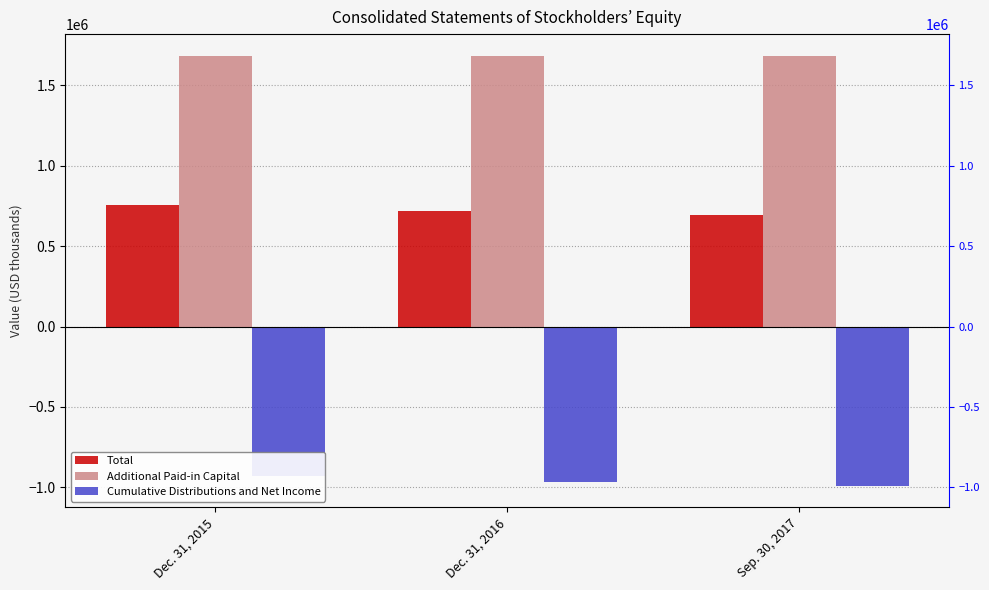

At which label does Cumulative Distributions and Net Income first exceed -964504?

Dec. 31, 2015